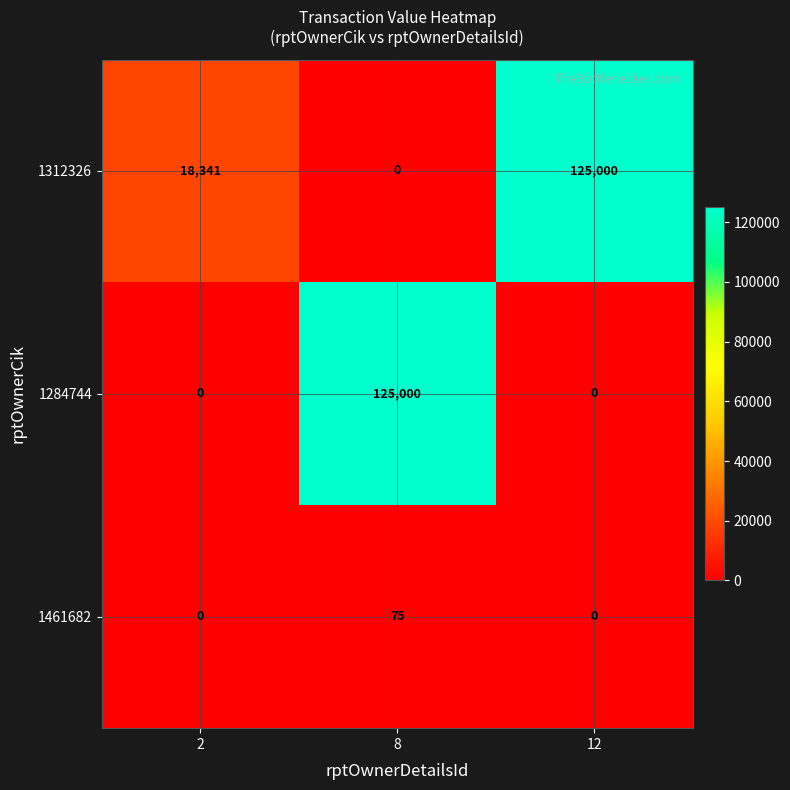

At how many categories does at least one series exceed 80241?

2